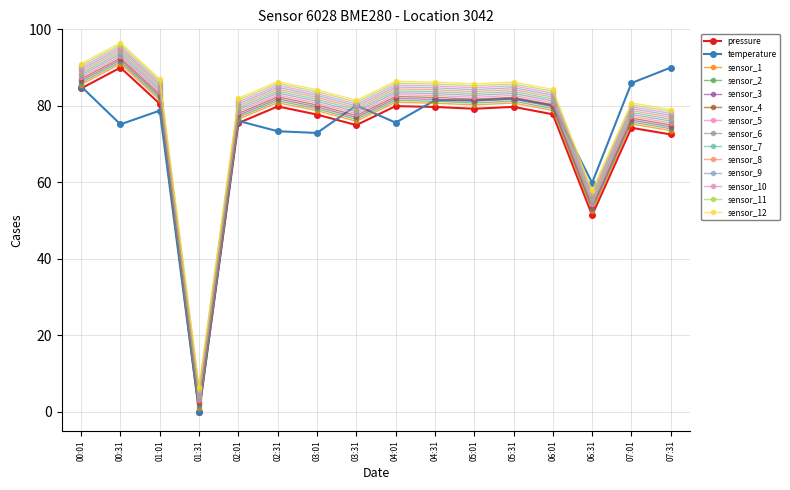

How many positive values does the temperature series have?

15